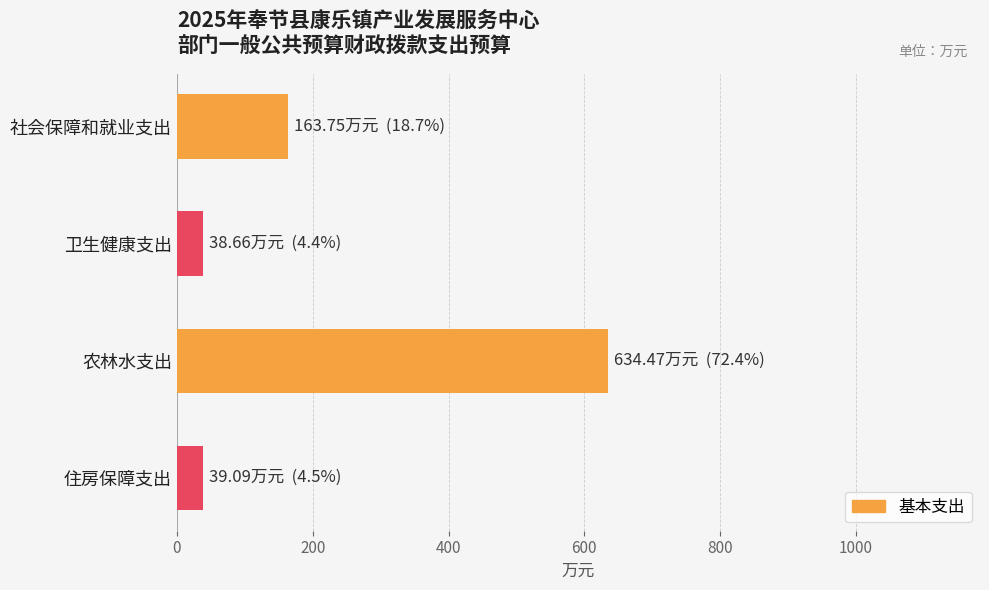

How many data points are above 163?

2